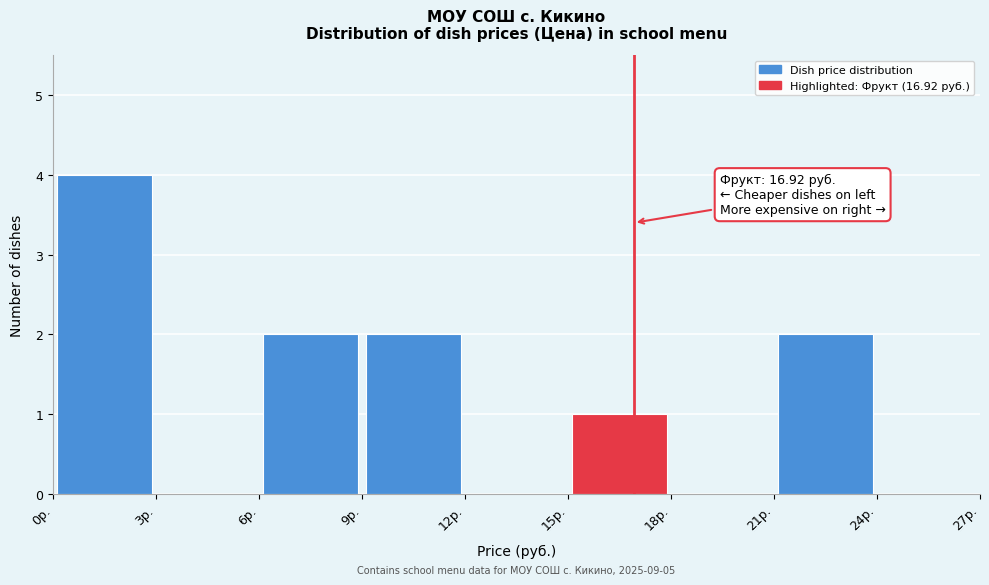

Which range on the x-axis has the tallest bar?

0 to 3